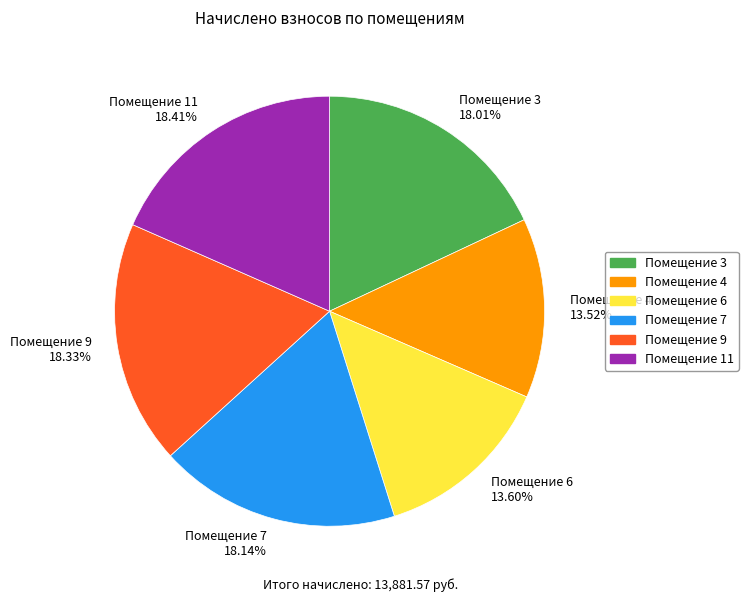

Does Помещение 6 13.60% represent more than half of the total?

No